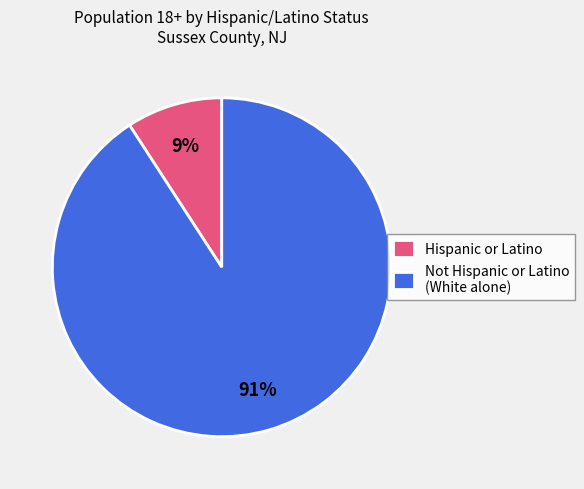

Is the sum of Hispanic or Latino and Not Hispanic or Latino (White alone) greater than half?

Yes